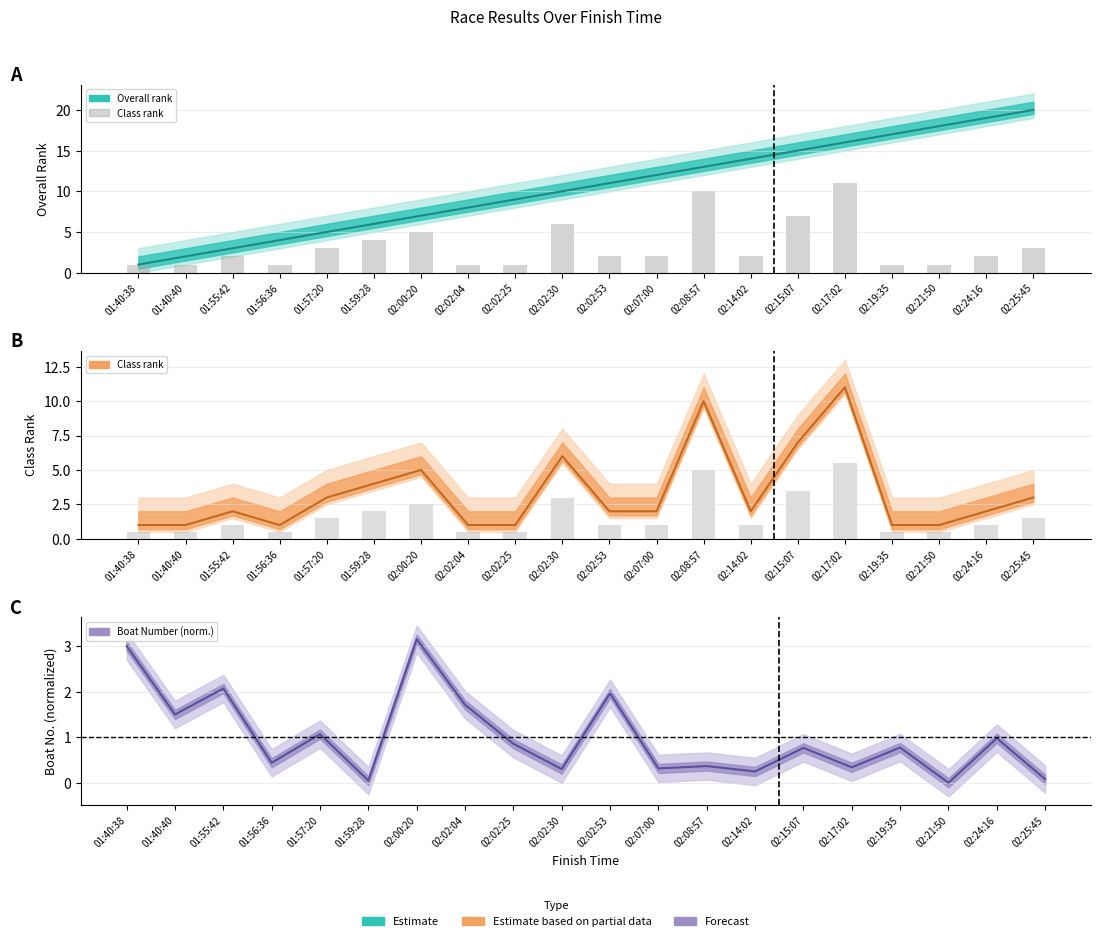

Is it true that Class equals 10.4 at 02:02:30?

False